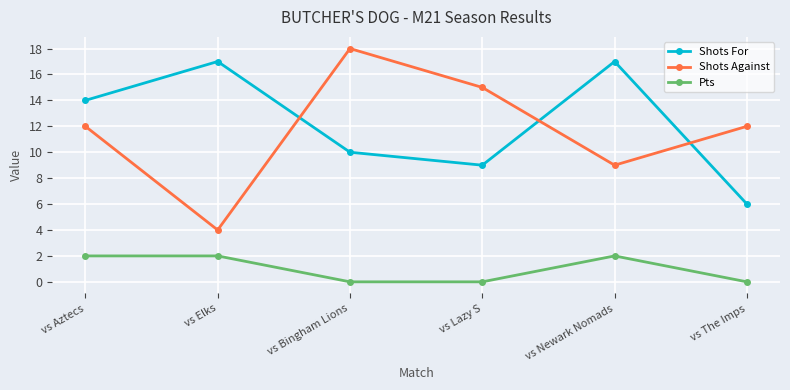

Reading left to right, transcribe all the data shown in this chart.

Shots For: vs Aztecs=14	vs Elks=17	vs Bingham Lions=10	vs Lazy S=9	vs Newark Nomads=17	vs The Imps=6
Shots Against: vs Aztecs=12	vs Elks=4	vs Bingham Lions=18	vs Lazy S=15	vs Newark Nomads=9	vs The Imps=12
Pts: vs Aztecs=2	vs Elks=2	vs Bingham Lions=0	vs Lazy S=0	vs Newark Nomads=2	vs The Imps=0